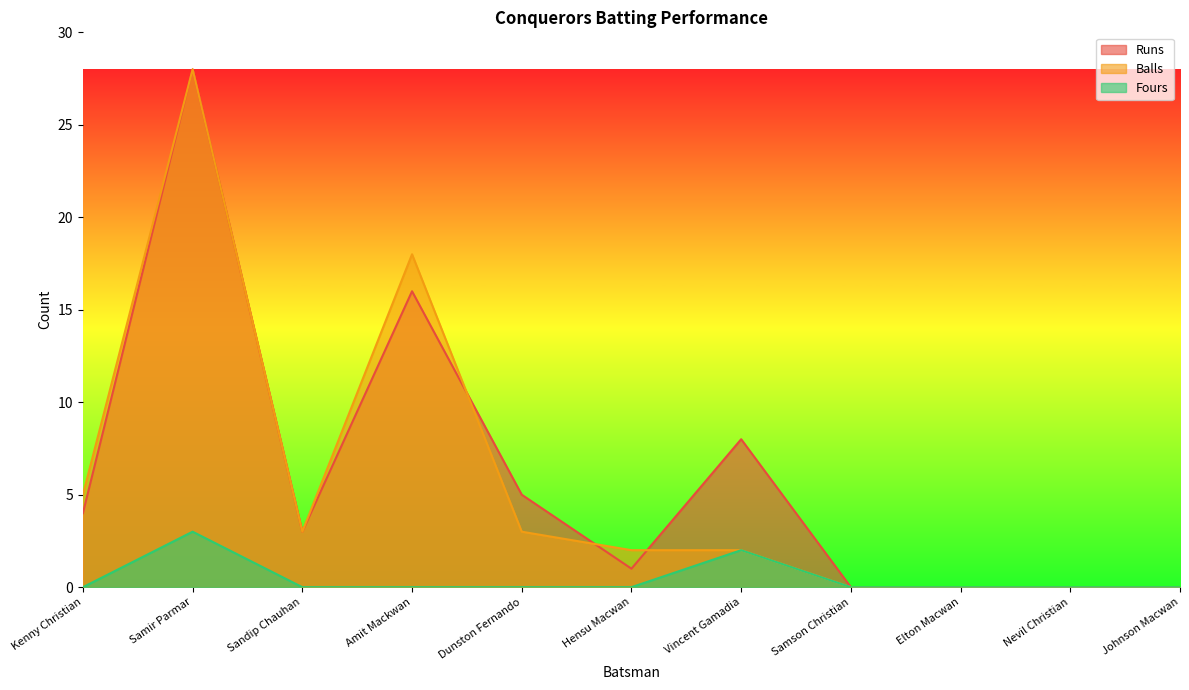

Reading left to right, extract all data points from this chart.

Runs: 4	28	3	16	5	1	8	0	0	0	0
Balls: 5	28	3	18	3	2	2	0	0	0	0
Fours: 0	3	0	0	0	0	2	0	0	0	0